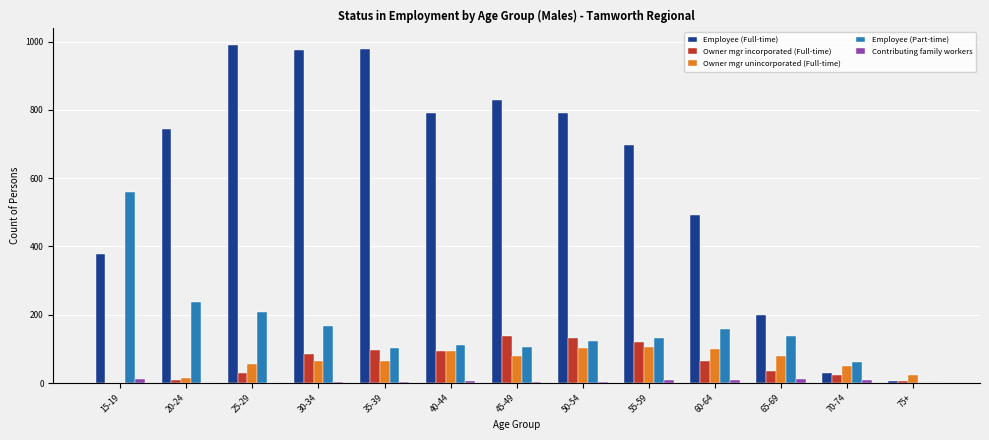

What is the difference between the Owner mgr unincorporated (Full-time) values at 45-49 and 40-44?

13